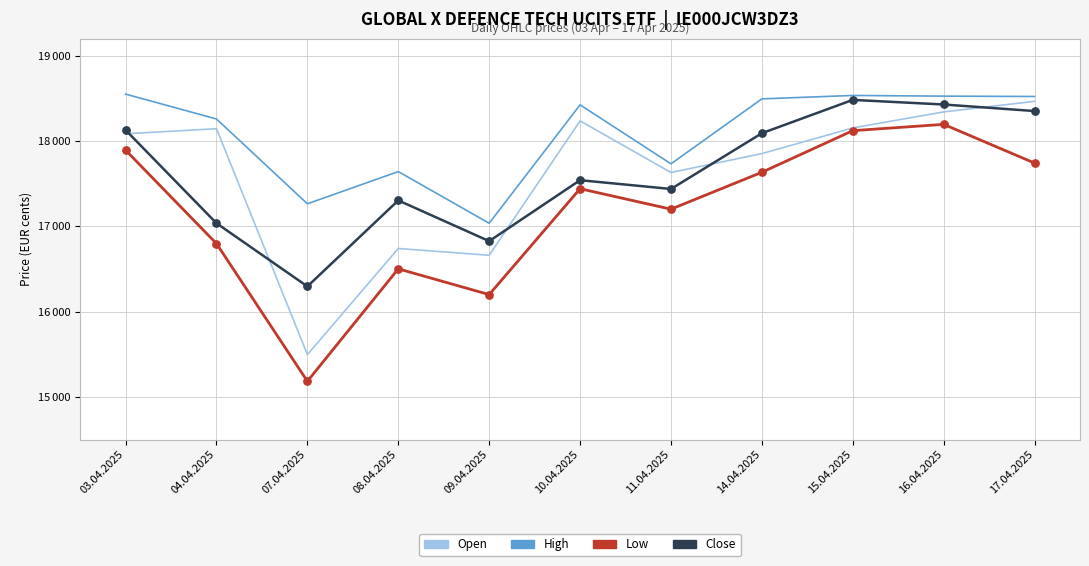

What are all the series names shown in the legend?

Open, High, Low, Close